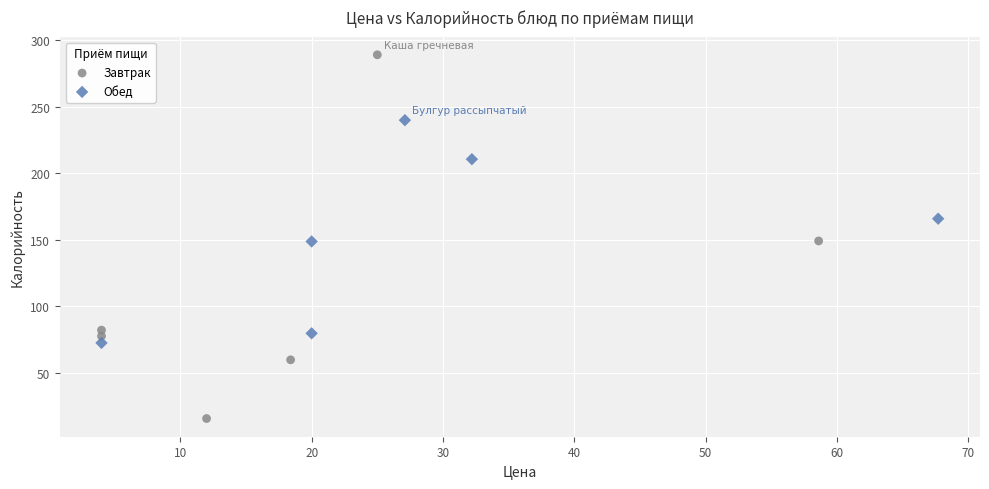

Which series reaches the minimum Y coordinate?

Завтрак